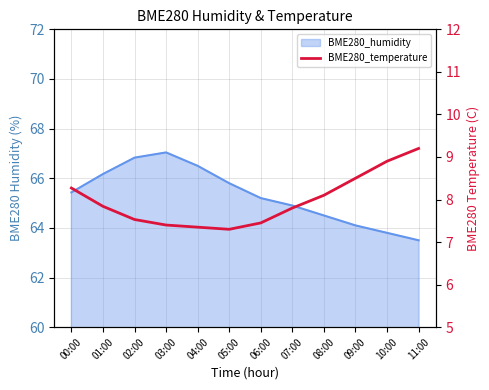

True or false: the data shows 3.0 at 06:00.

False